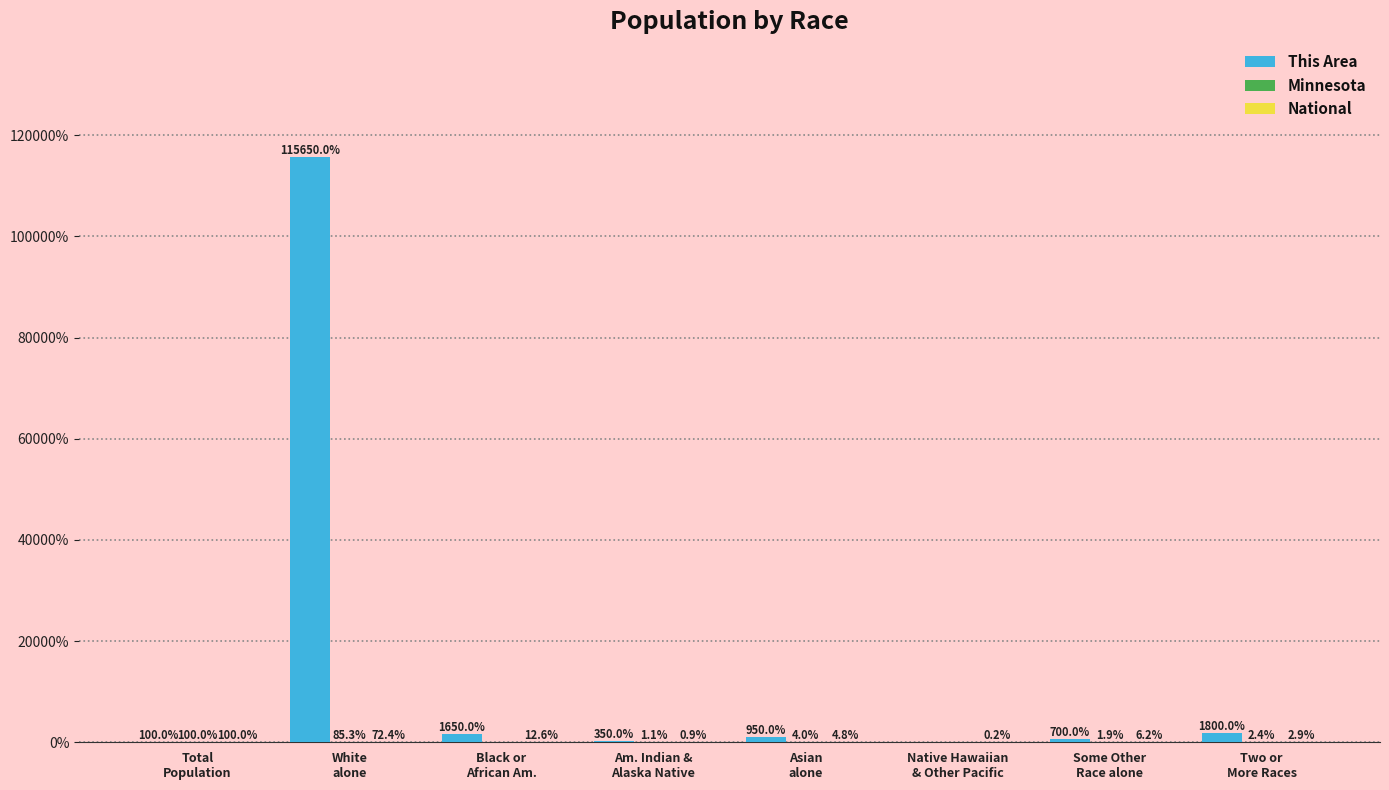

At which category is the sum across all series the highest?

White
alone